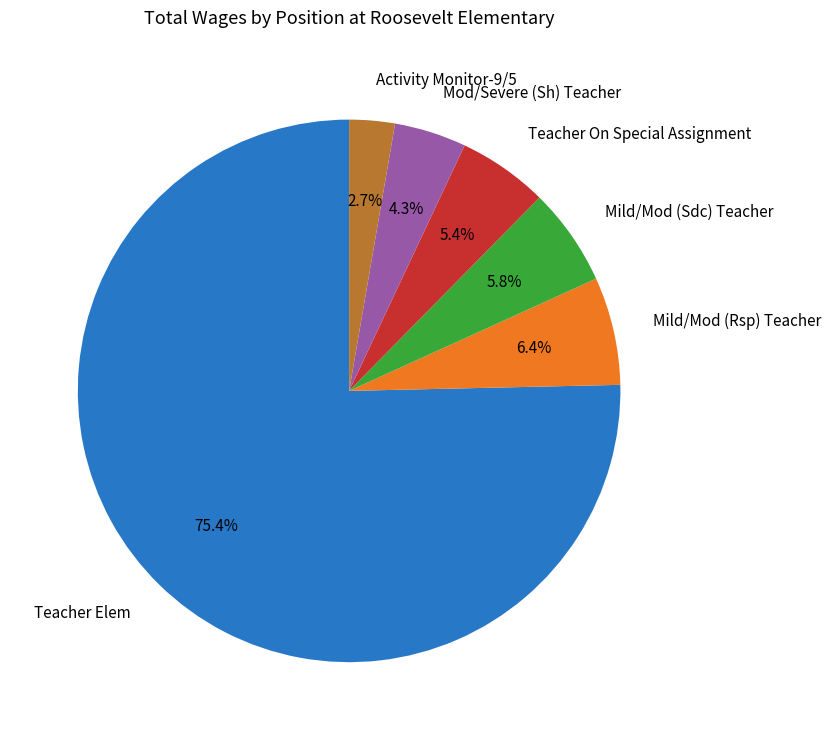

How many slices are in this pie chart?

6